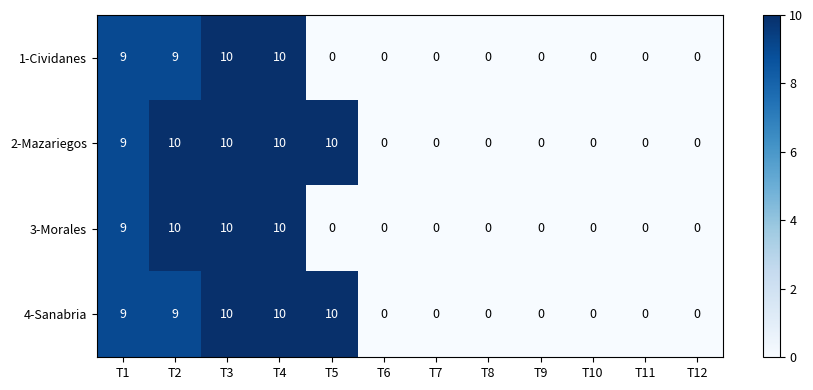

True or false: 3-Morales has a value of 0 at T8.

True